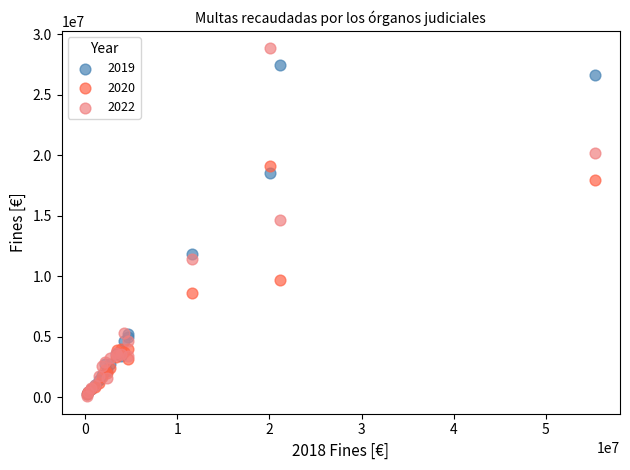

What are all the series names shown in the legend?

2019, 2020, 2022